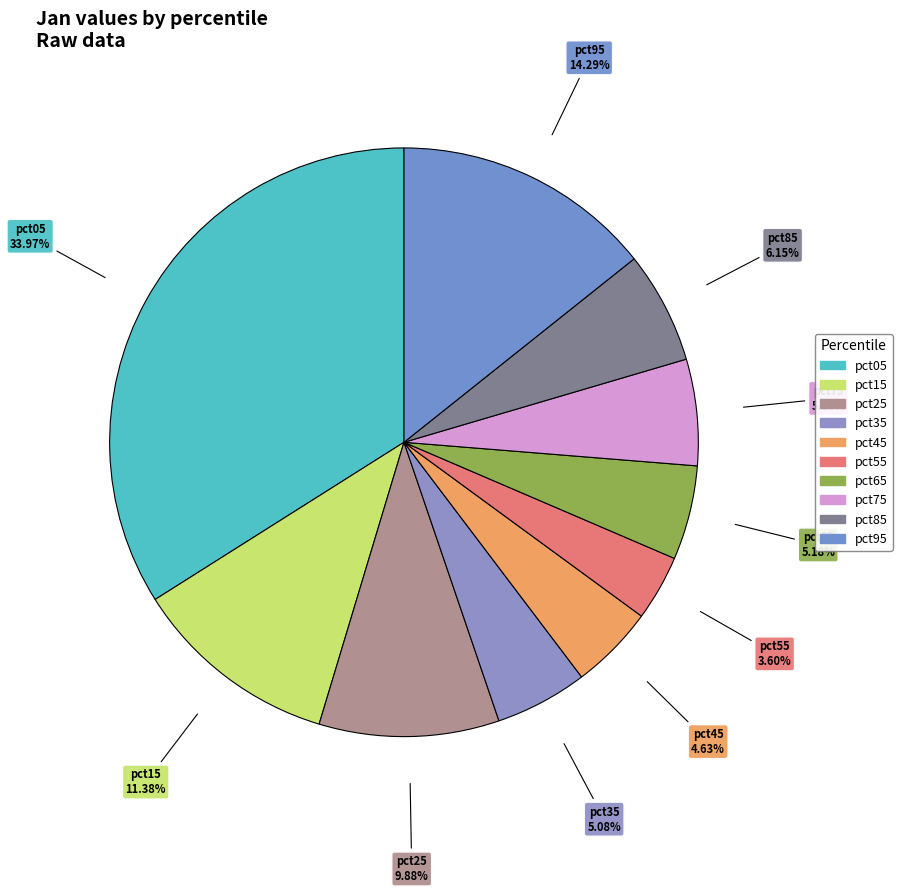

Is it true that pct95 is 25% of the pie?

False